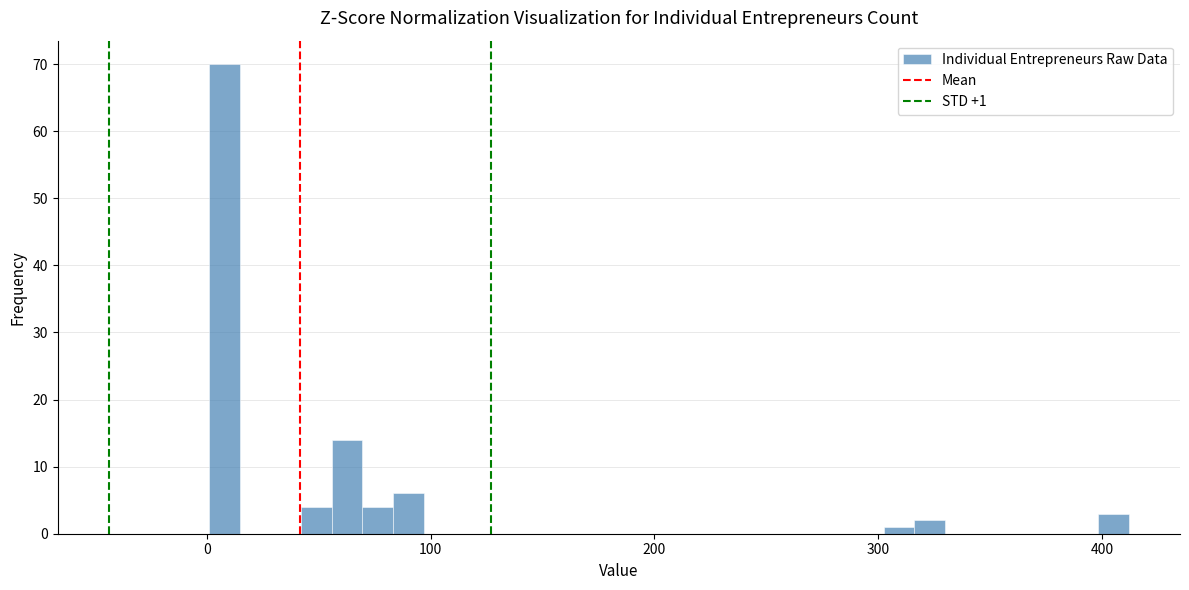

Read against the x-axis, roughly where is the centre of the tallest bar?

10